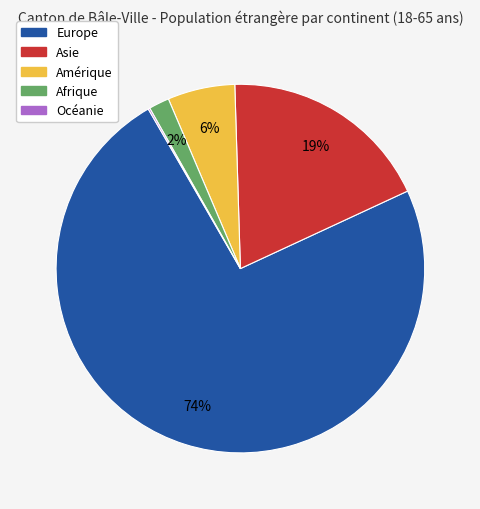

To the nearest percent, what is the average slice percentage?

20%